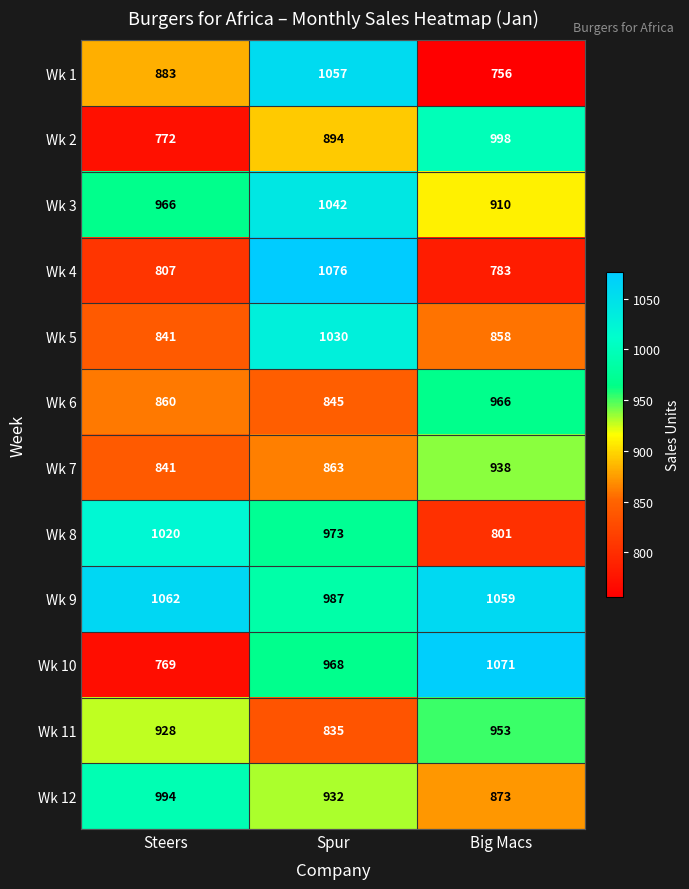

The value of Wk 12 at Steers is 994. True or false?

True